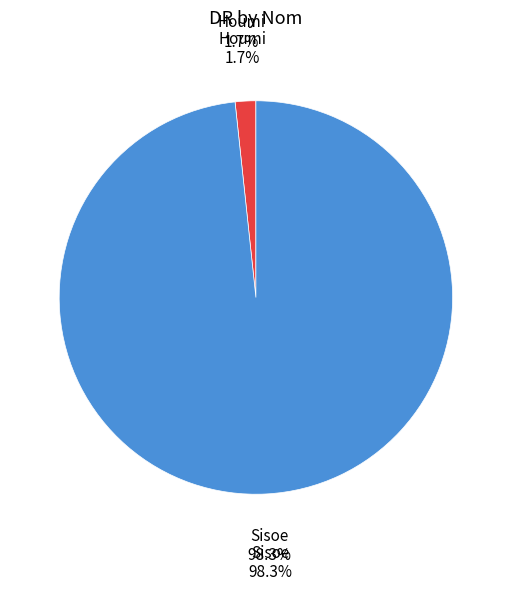

Which slice is the largest?

Sisoe